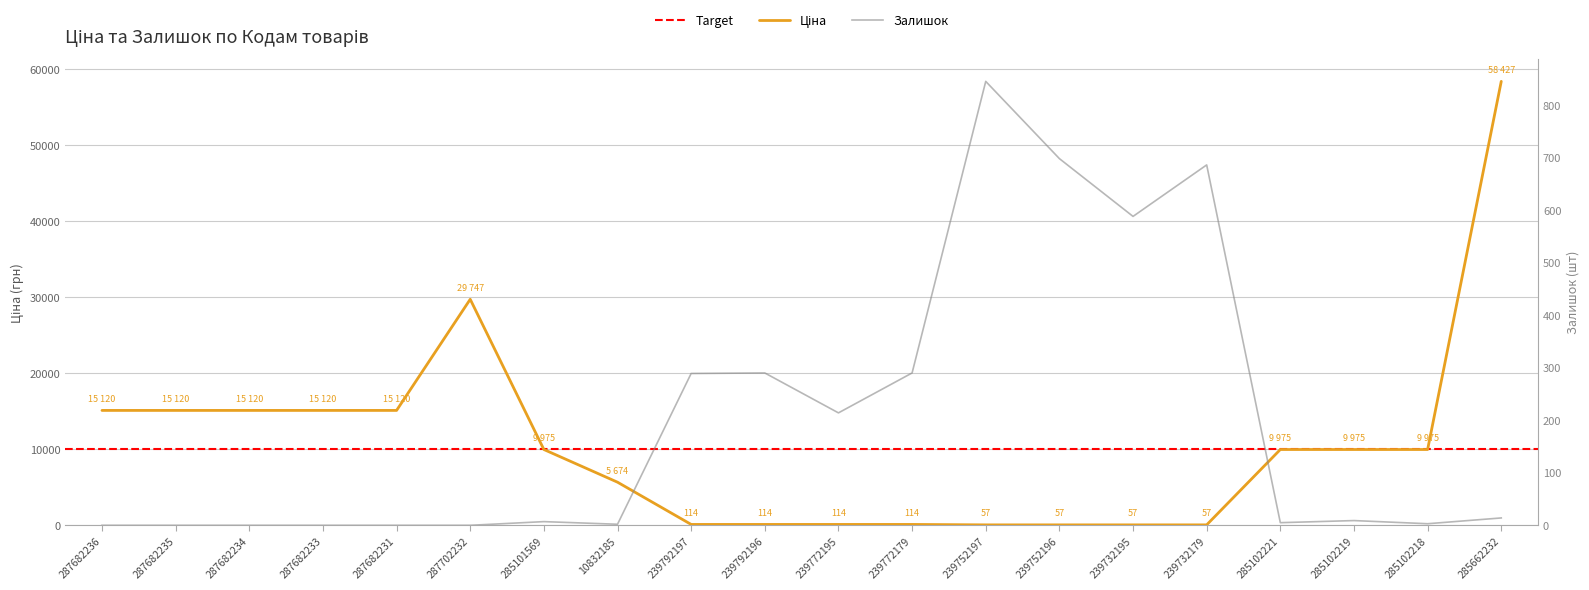

What is the maximum value shown in the chart?

58426.5